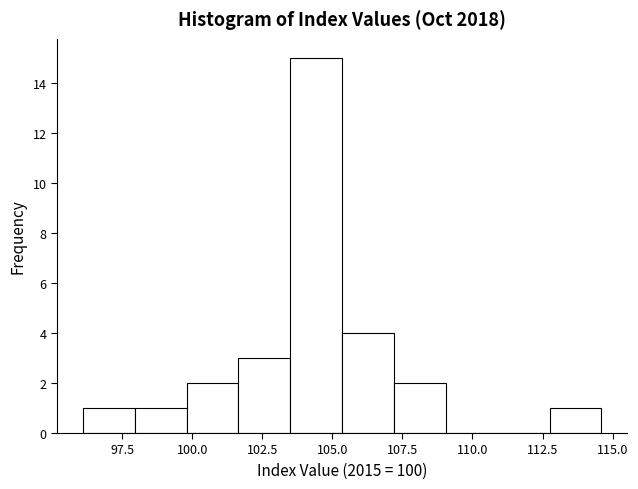

Around what value on the x-axis is the tallest bar? Give the approximate position of its centre, as read against the axis.

104.5